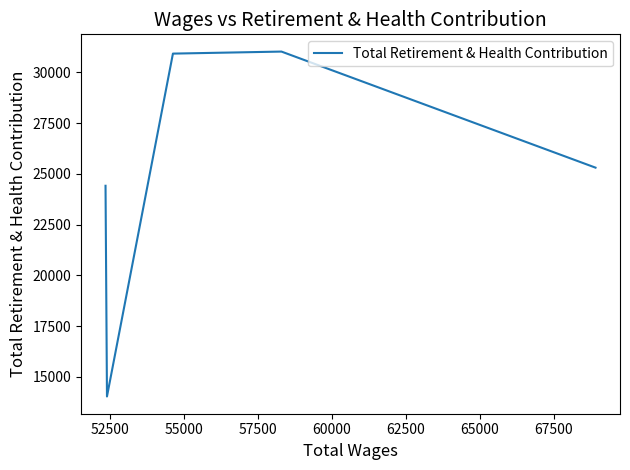

How many points are lower than both their immediate neighbors (excluding endpoints)?

1